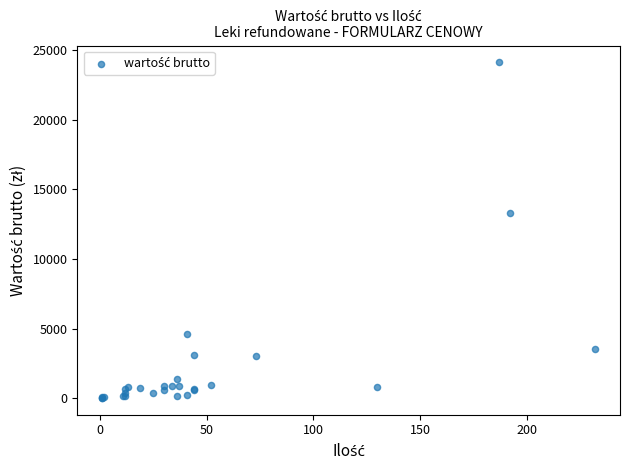

What Y value in the scatter plot is closest to 12065?

13319.0